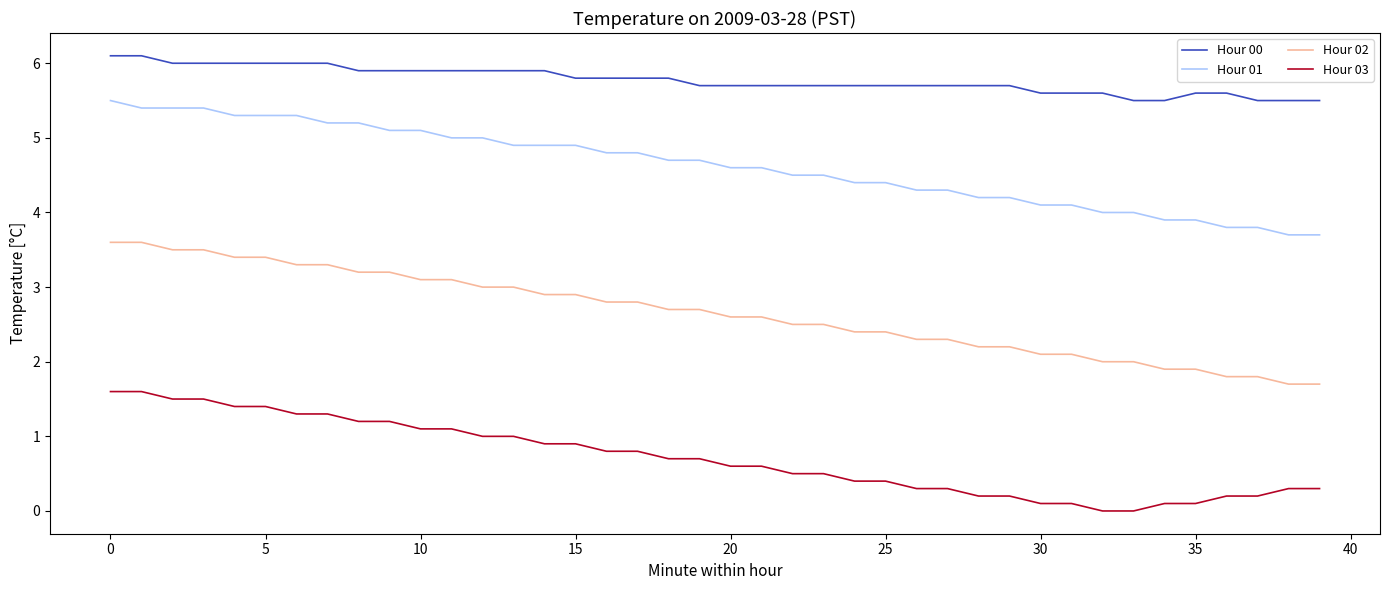

What is the difference between the maximum and minimum values in the Hour 02 series?

1.9